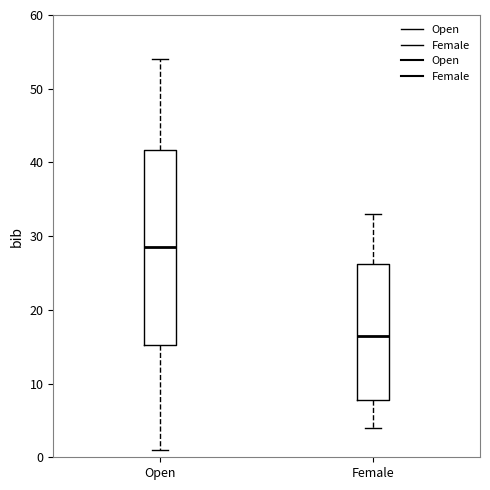

Where does the upper whisker of the box for Female end on the y-axis? The values are not printed on the chart, so give them approximately, as read against the axis.

33